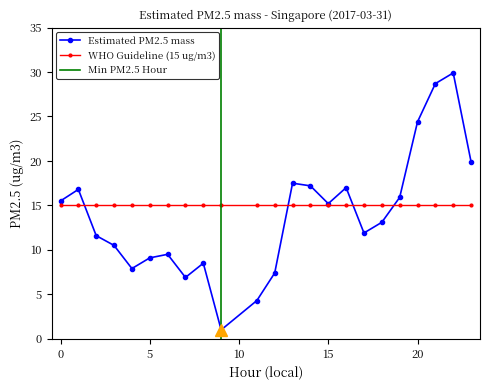

The value at 5 is 6.1. True or false?

False